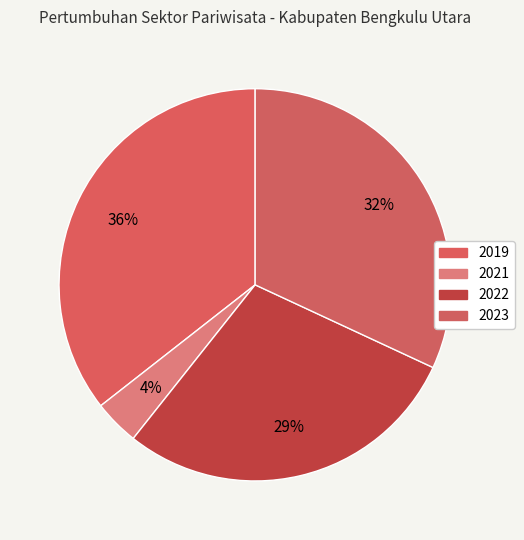

Does 2022 account for over 50% of the chart?

No